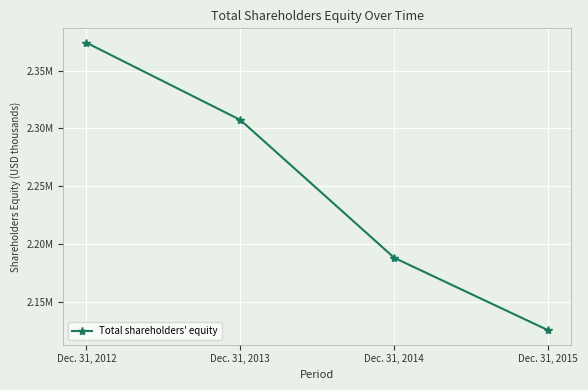

Where does the data first go above 2307340?

Dec. 31, 2012